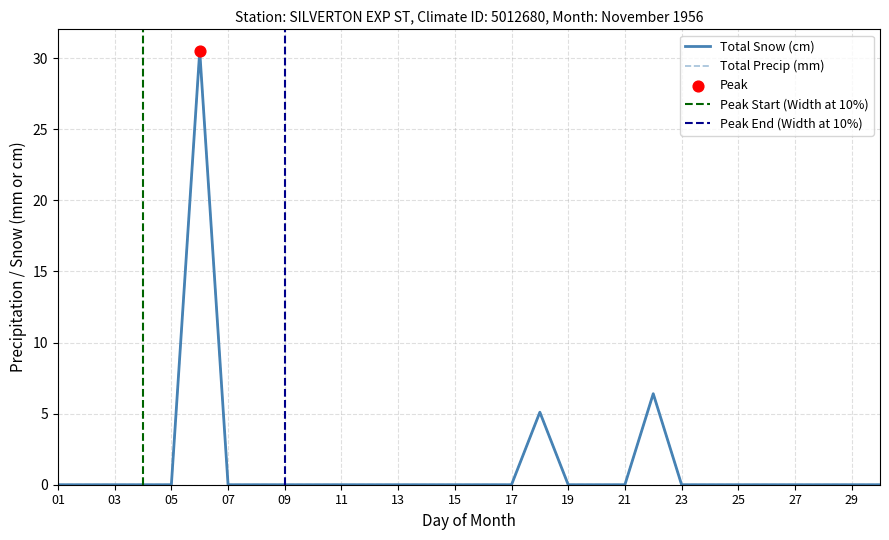

Which series contains the lowest Y value?

Total Snow (cm)